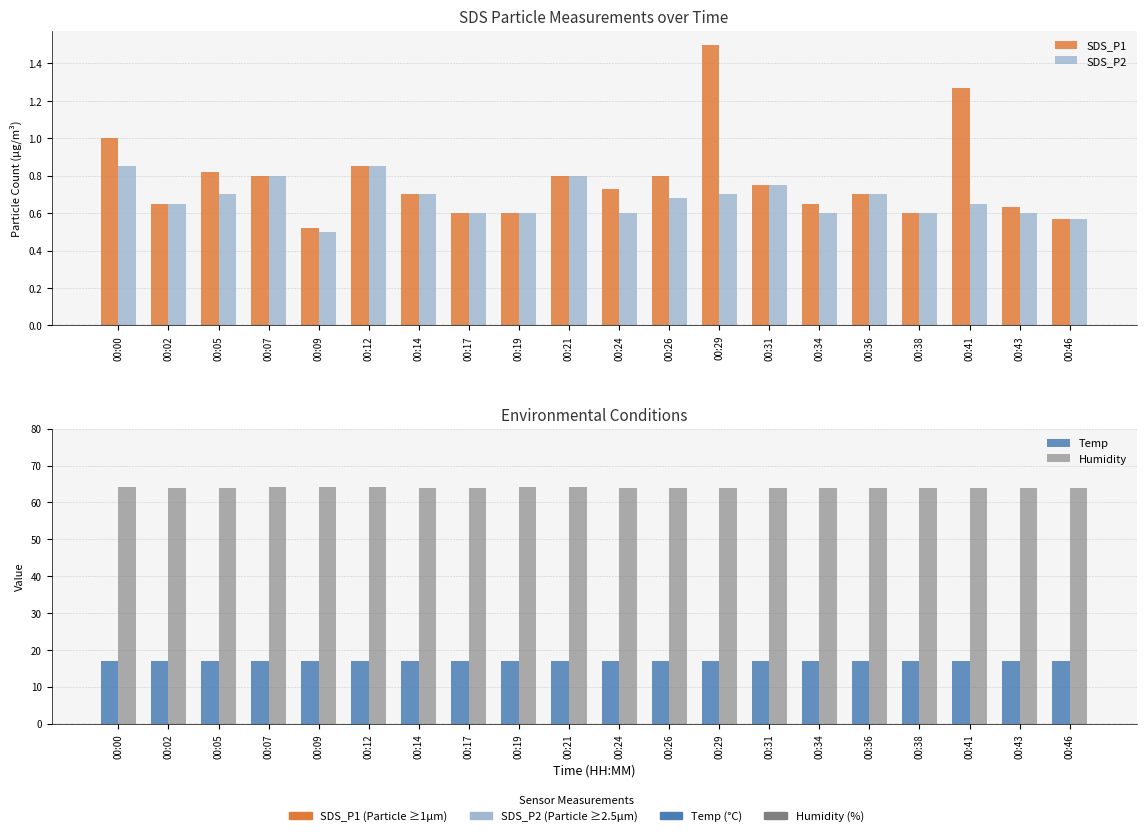

Does the chart contain stacked bars?

No